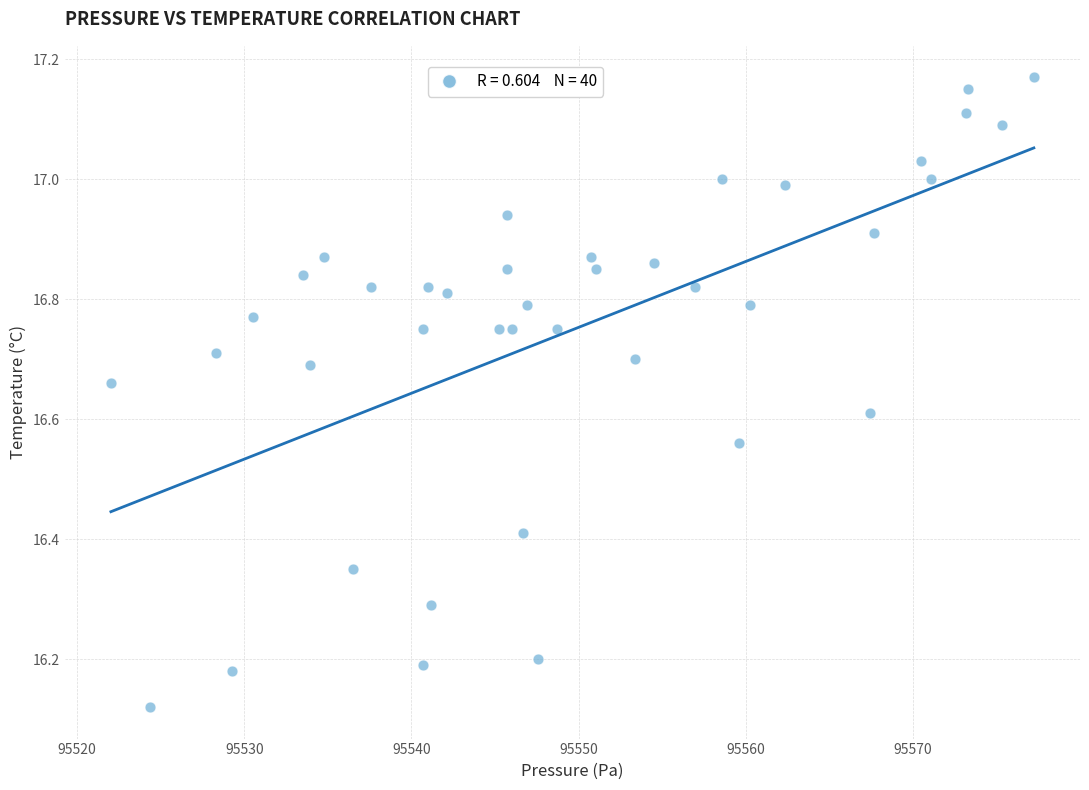

What is the range of X values (max minus min)?

55.2